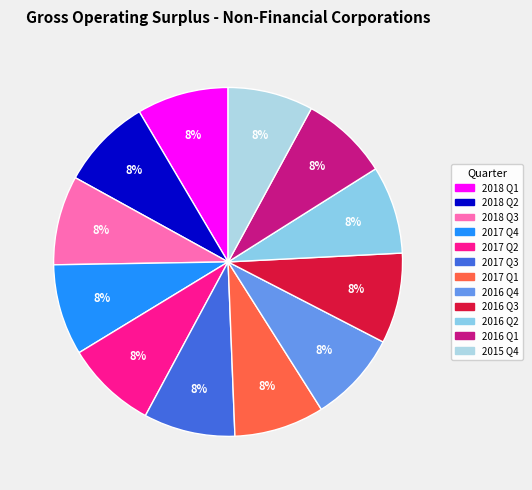

What percentage is the 2016 Q1 slice, to the nearest percent?

8%